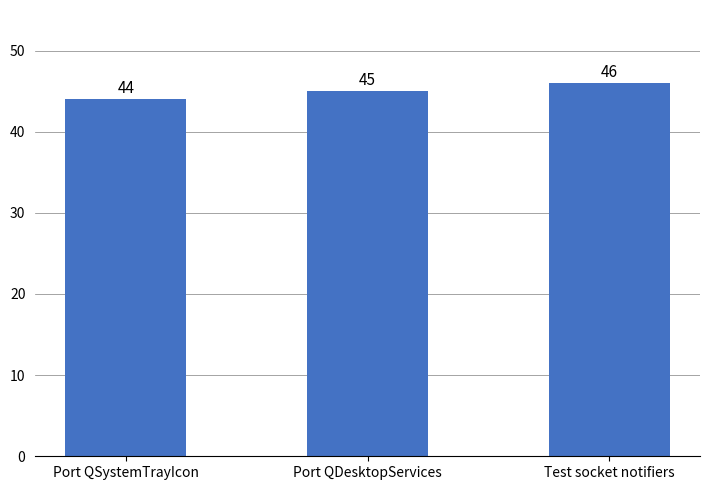

How many values are between 44 and 46?

3